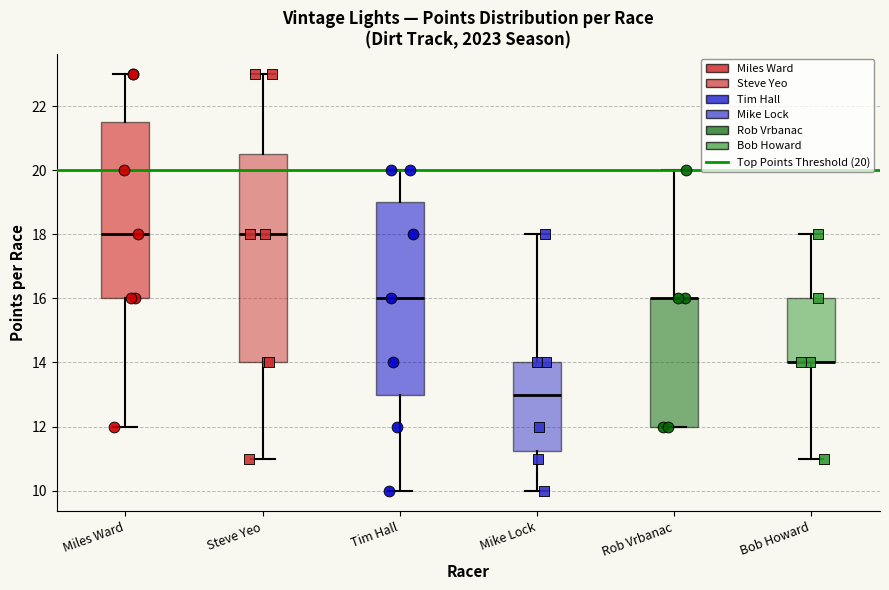

Comparing the boxes themselves (not the whiskers), which one is the tallest?

Steve Yeo